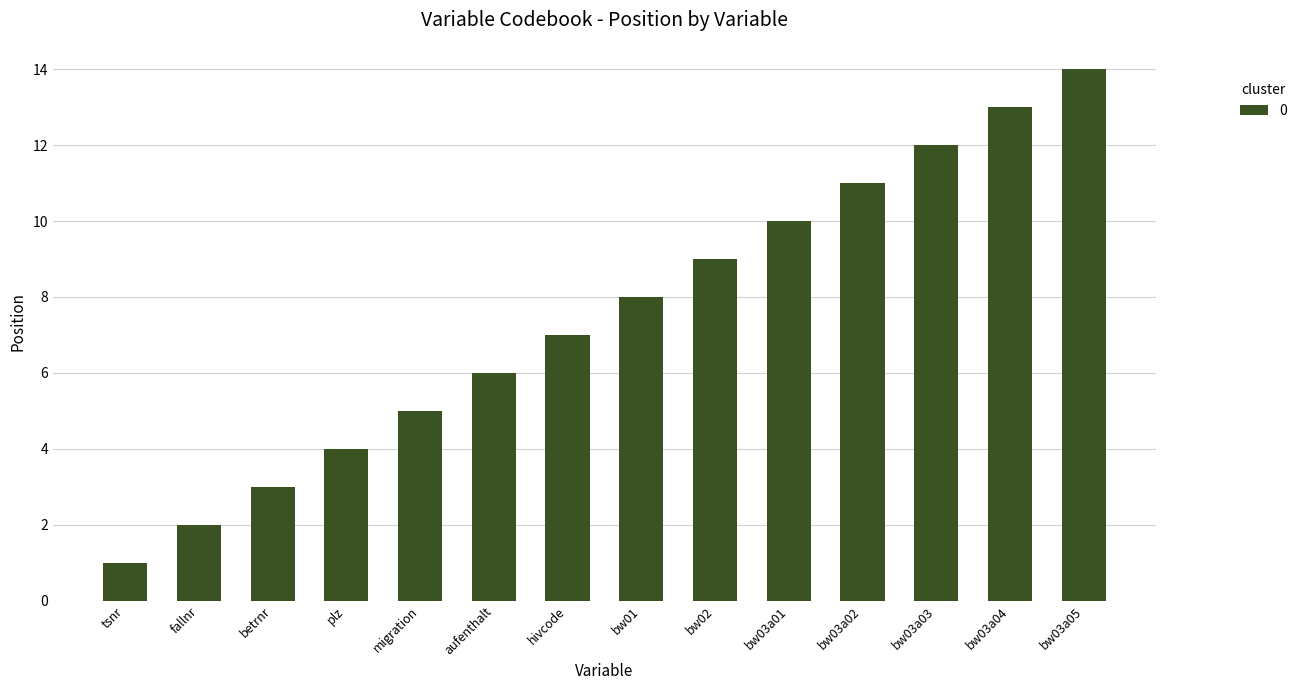

What is the change in value from bw01 to bw03a05?

+6